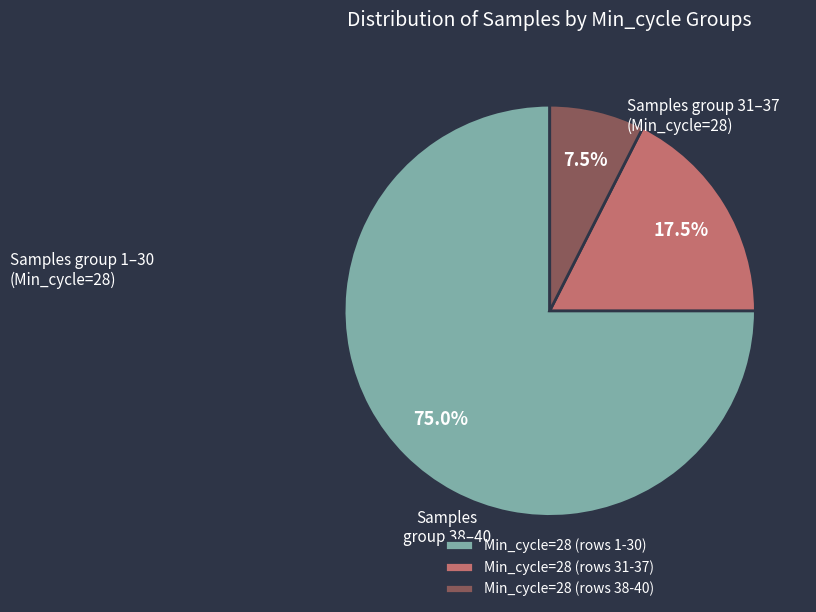

Combined, do Min_cycle=28 (rows 31-37) and Min_cycle=28 (rows 38-40) account for over 50%?

No